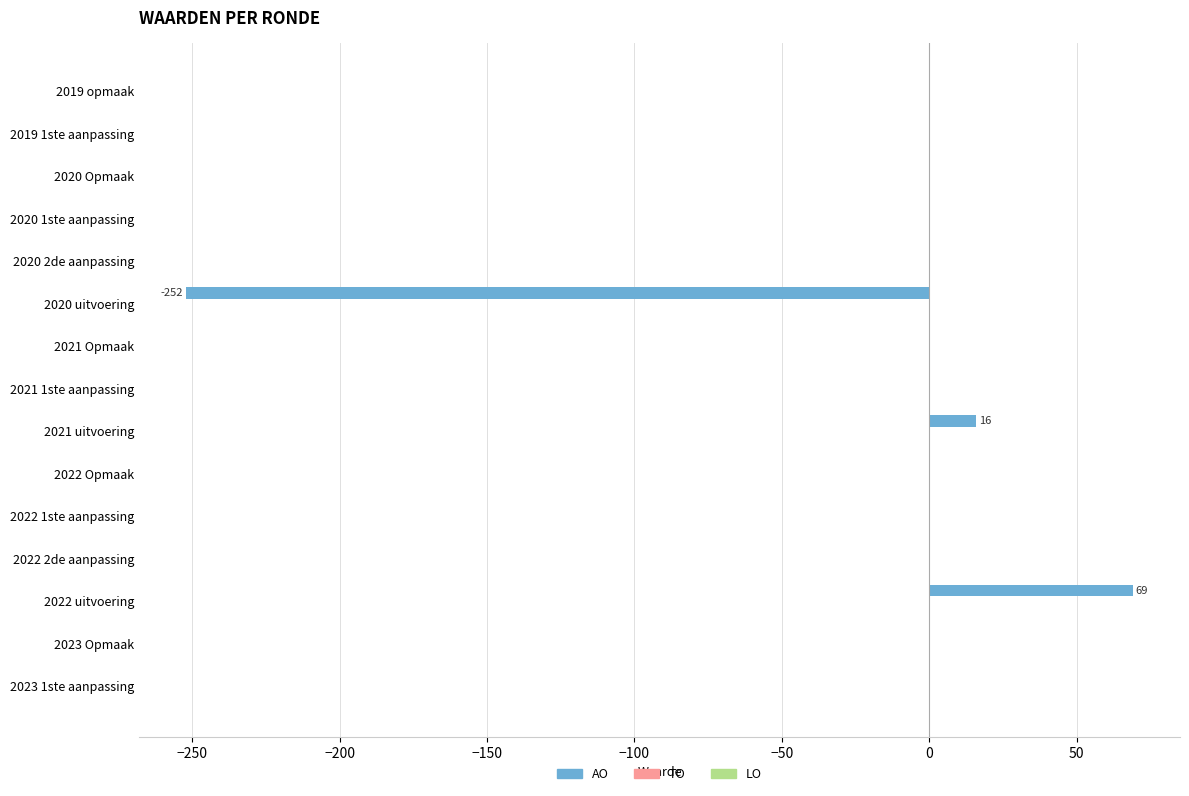

What is the greatest value displayed?

69